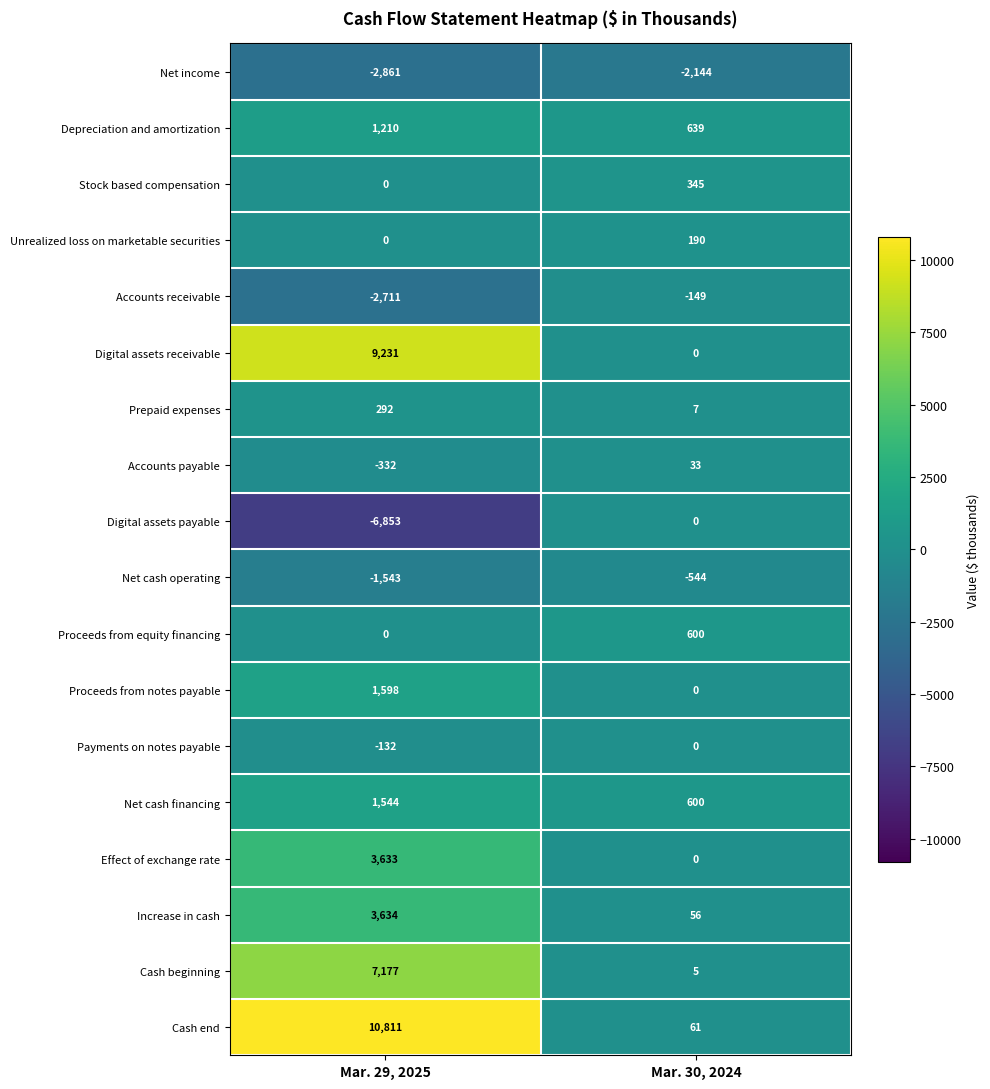

Which series has the largest range (max minus min)?

Cash end